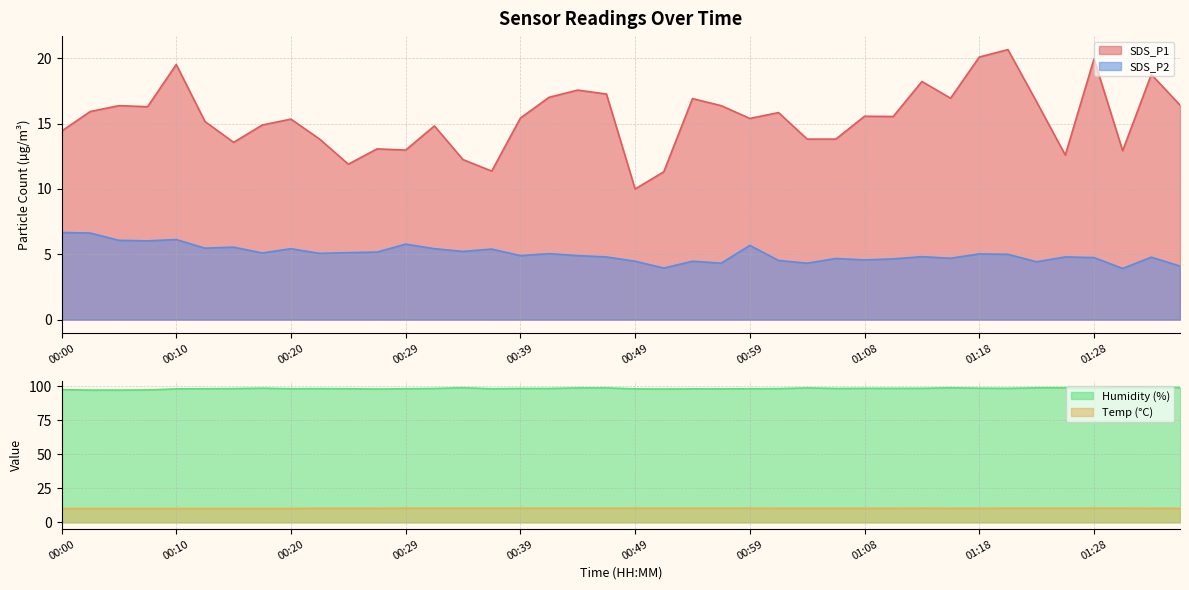

Which category has the highest value across all series?

01:31